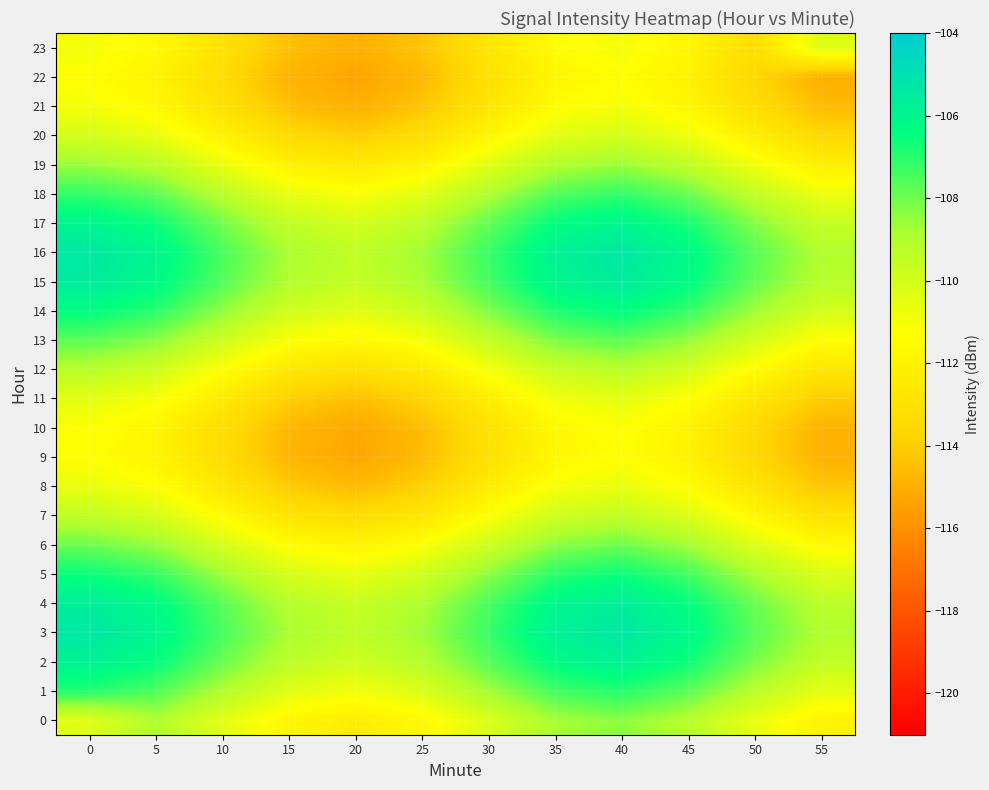

Count the number of categories in the chart.

12